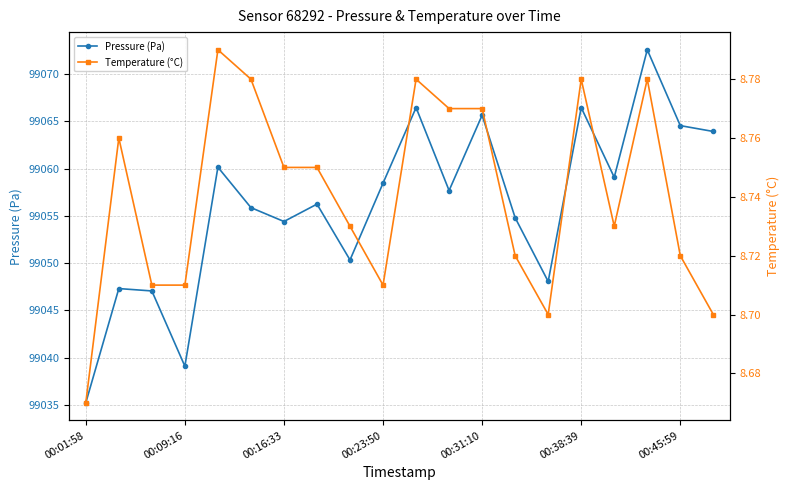

Which series has the largest total across all categories?

Pressure (Pa)